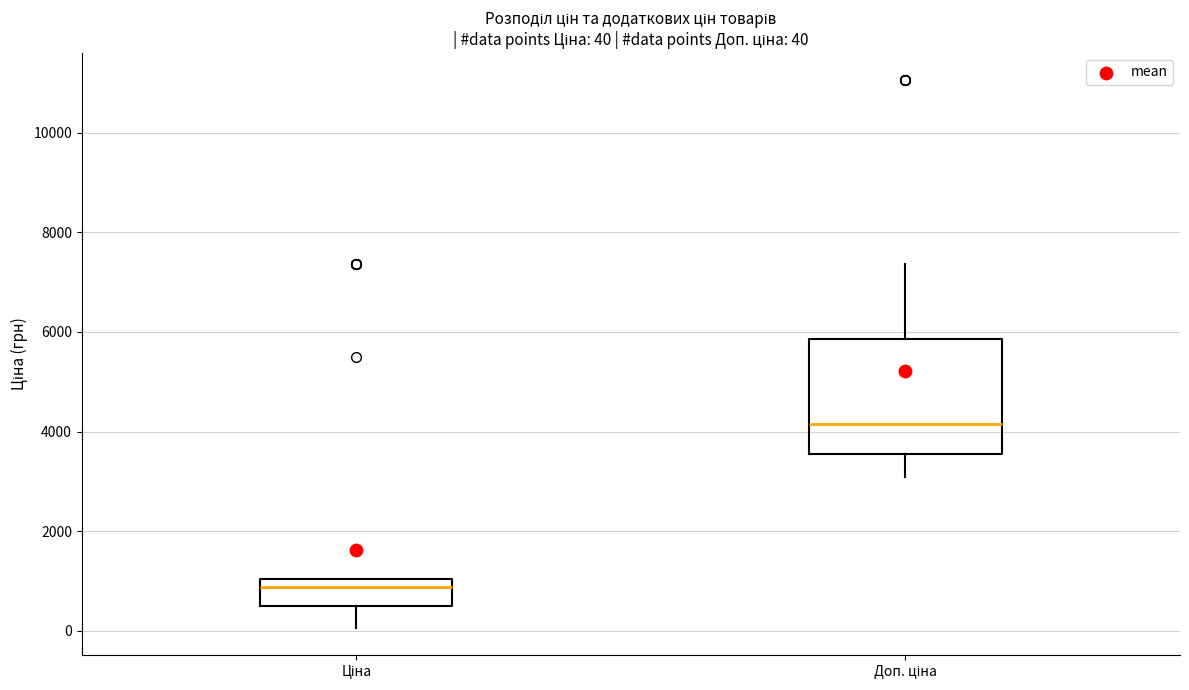

Which box has the highest median line?

Доп. ціна